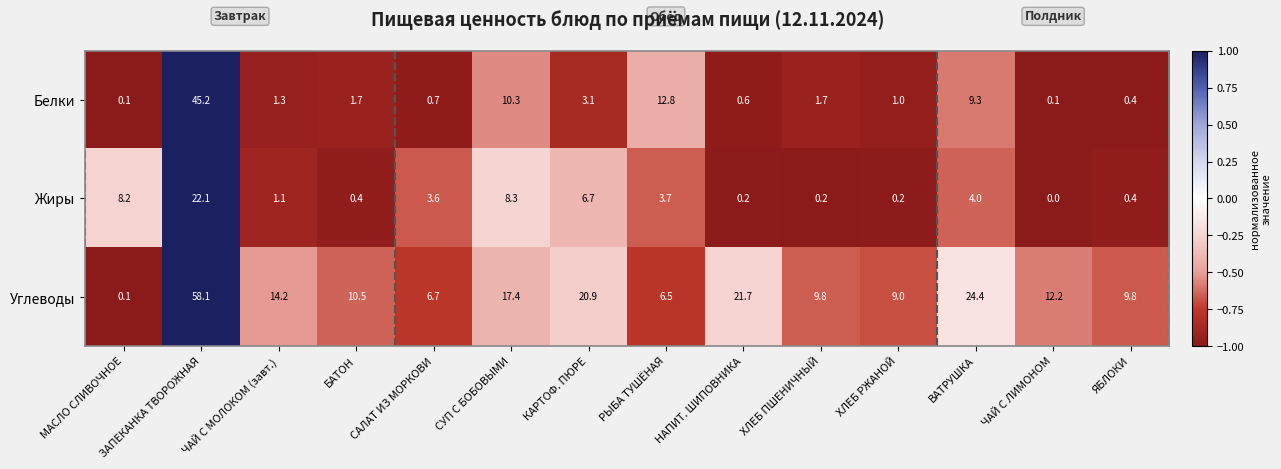

How many series are shown in this chart?

3